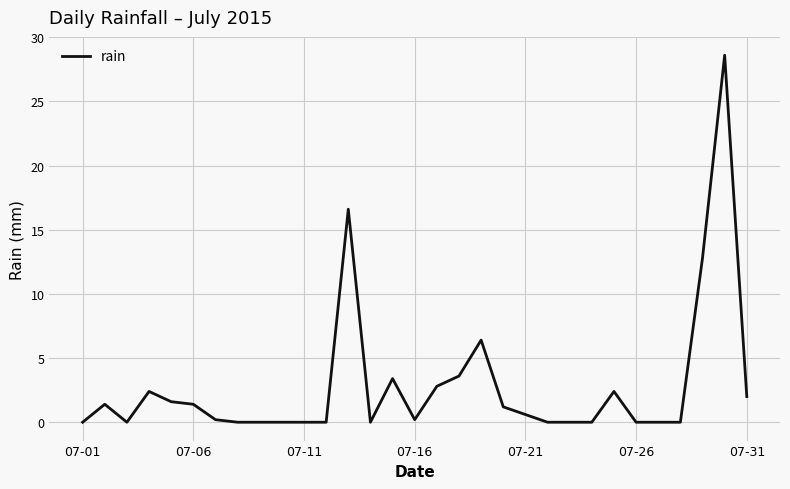

How many distinct data groups are displayed?

1